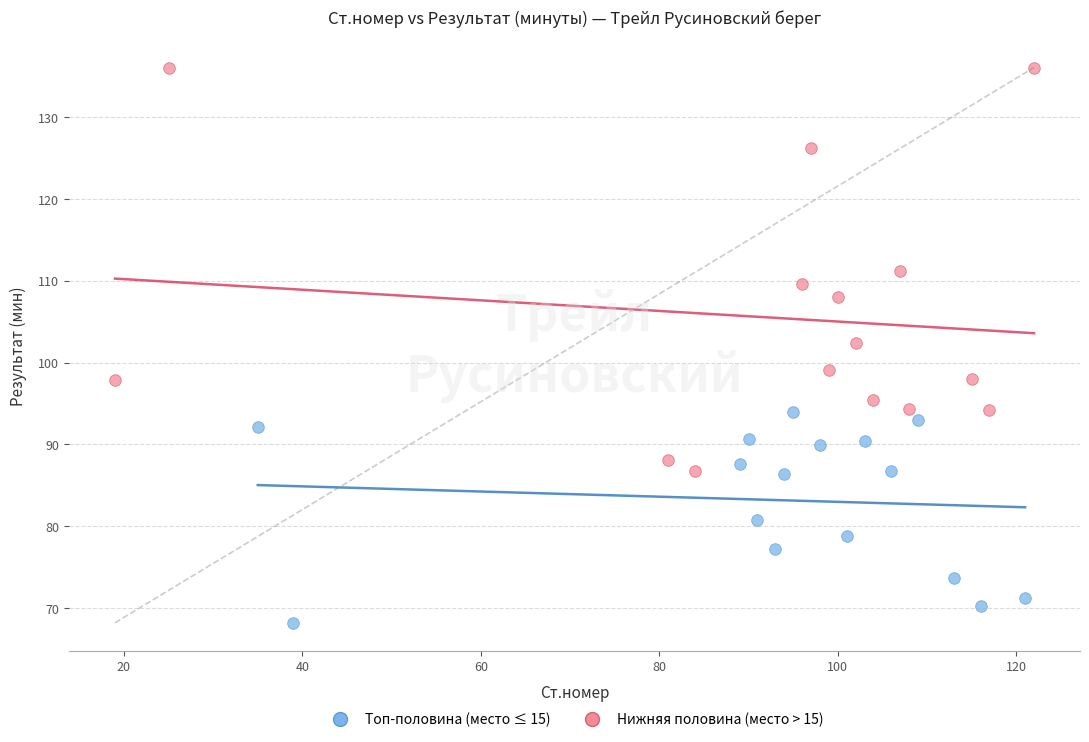

What are all the series names shown in the legend?

Топ-половина (место ≤ 15), Нижняя половина (место > 15)